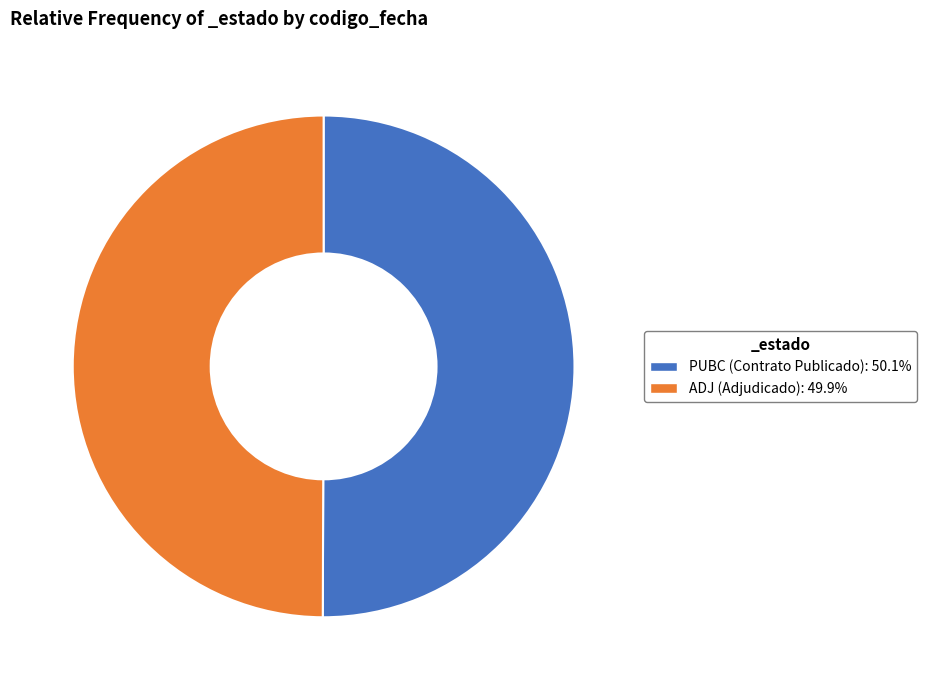

Approximately how many times larger is the value at PUBC compared to ADJ?

1.0